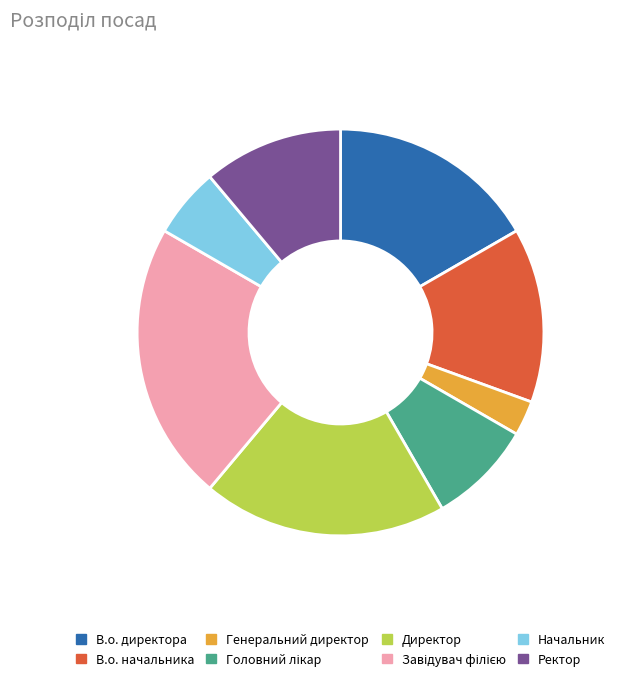

Is the sum of Генеральний директор and Ректор greater than half?

No